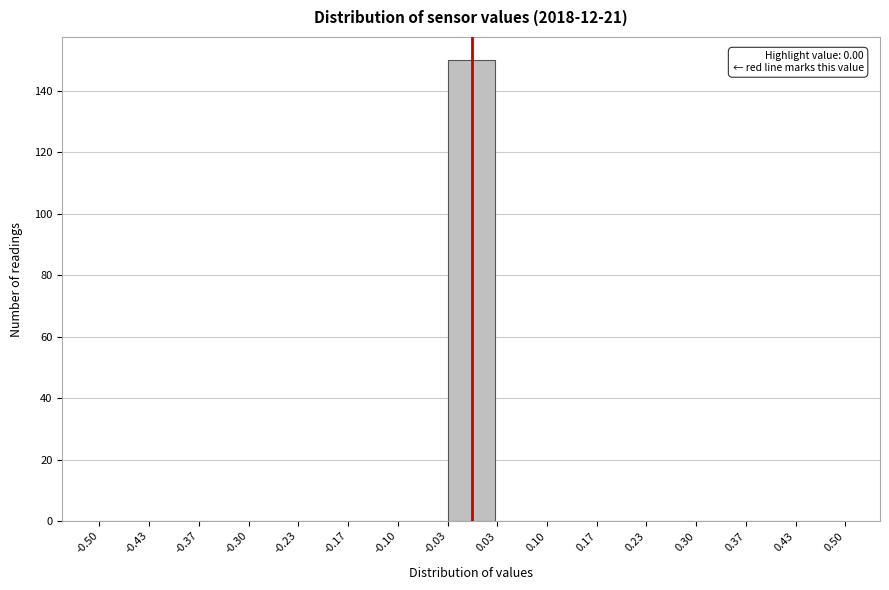

Over which range of the x-axis is the bar tallest?

-0.03 to 0.03